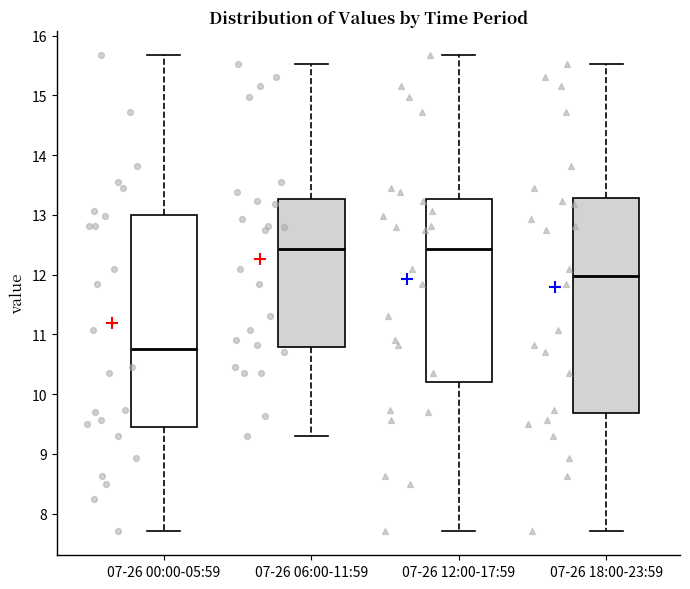

Reading left to right, transcribe this box plot: for each box, give where its median line is, the range the box spans, and where its two whiskers end, as read against the y-axis. The values are not printed on the chart, so give them approximately, as read against the axis.

07-26 00:00-05:59: median 10.8, box 9.5 to 13.0, whiskers 7.7 to 15.7
07-26 06:00-11:59: median 12.4, box 10.8 to 13.3, whiskers 9.3 to 15.5
07-26 12:00-17:59: median 12.4, box 10.2 to 13.3, whiskers 7.7 to 15.7
07-26 18:00-23:59: median 12.0, box 9.7 to 13.3, whiskers 7.7 to 15.5